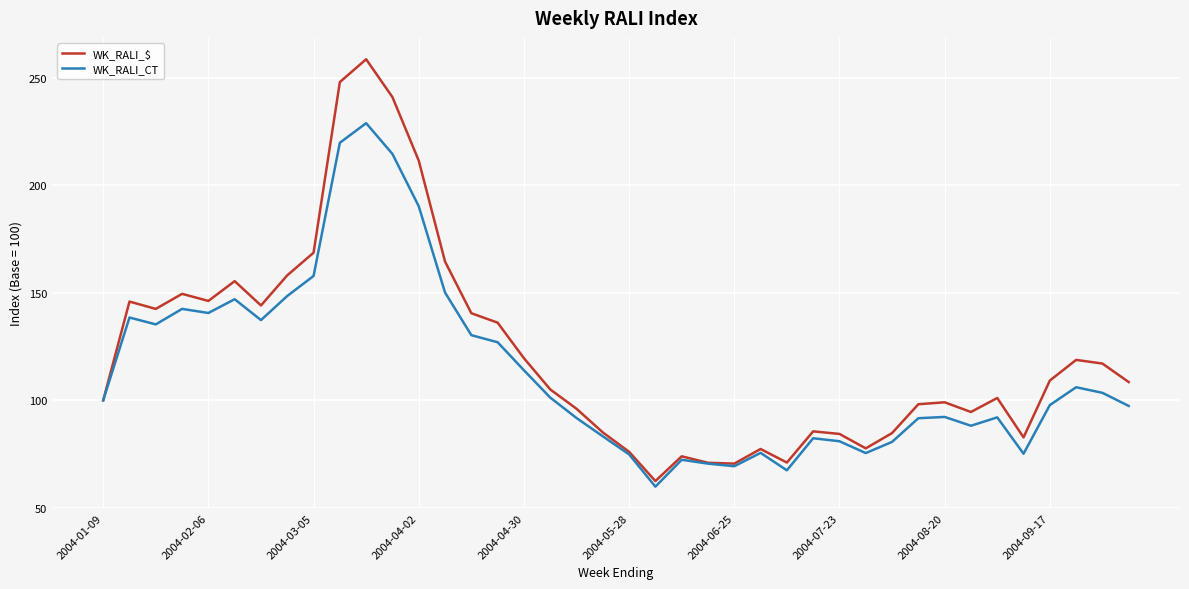

Which series has the largest range (max minus min)?

WK_RALI_$